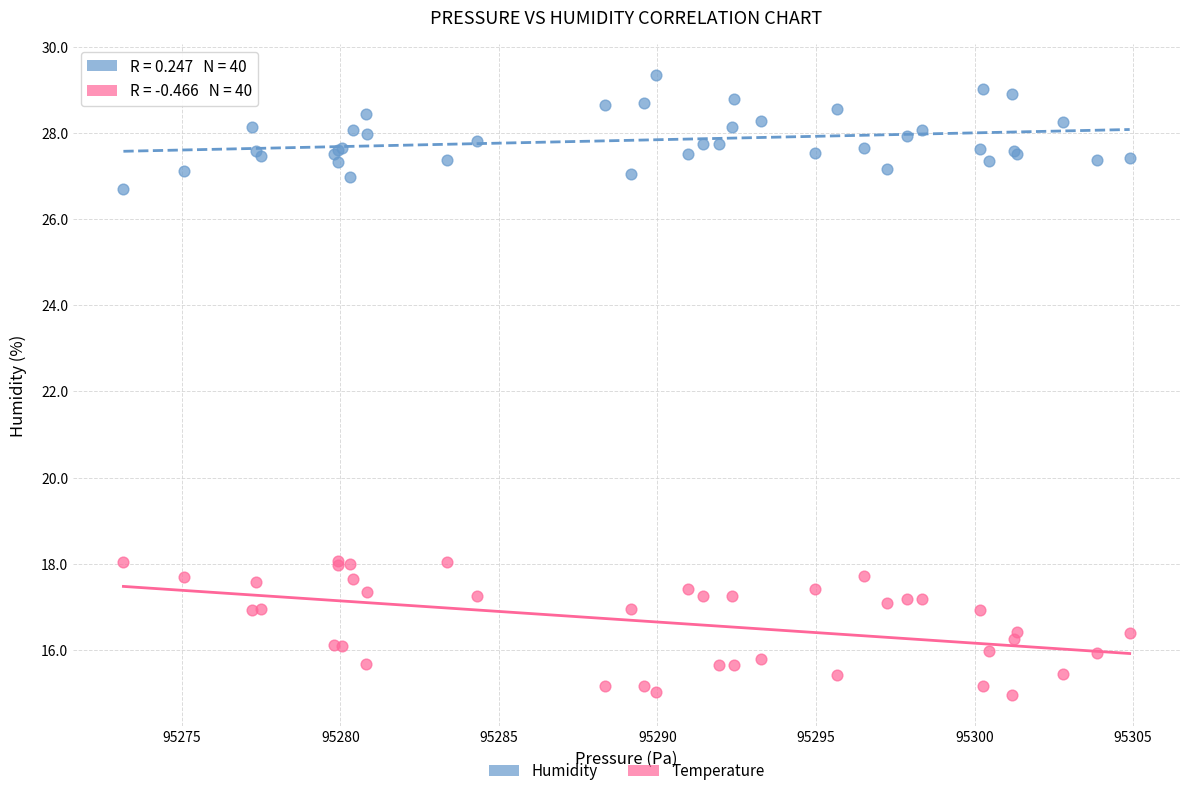

Which series has the largest Y range (max minus min)?

Temperature